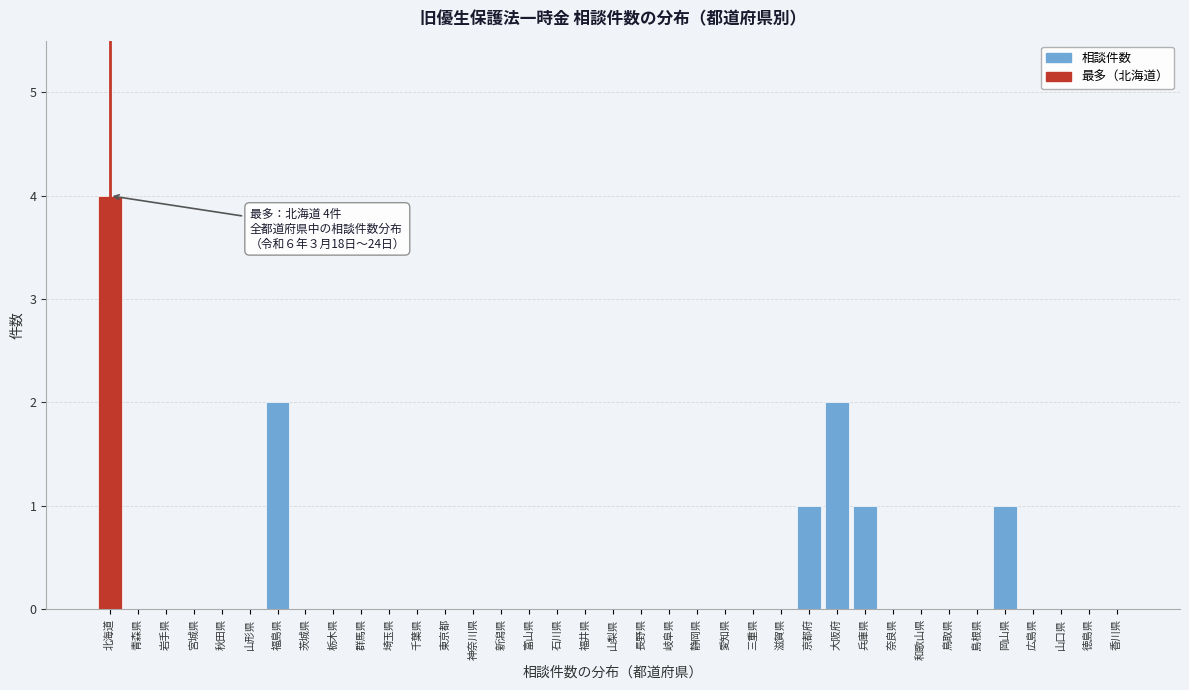

Which has a higher value, 岡山県 or 東京都?

岡山県